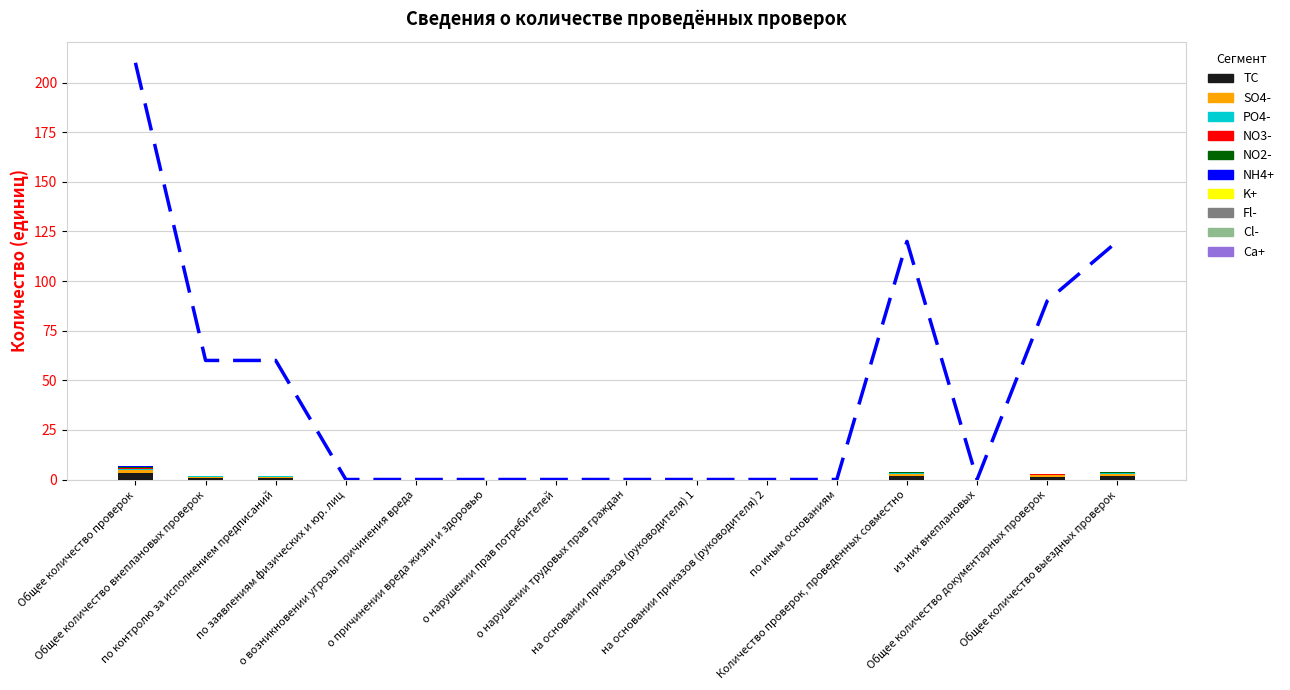

What is the average value?

44